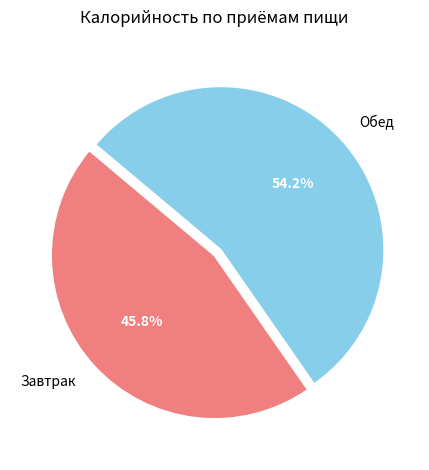

To the nearest percent, what is the difference between the largest and smallest slice percentages?

8%